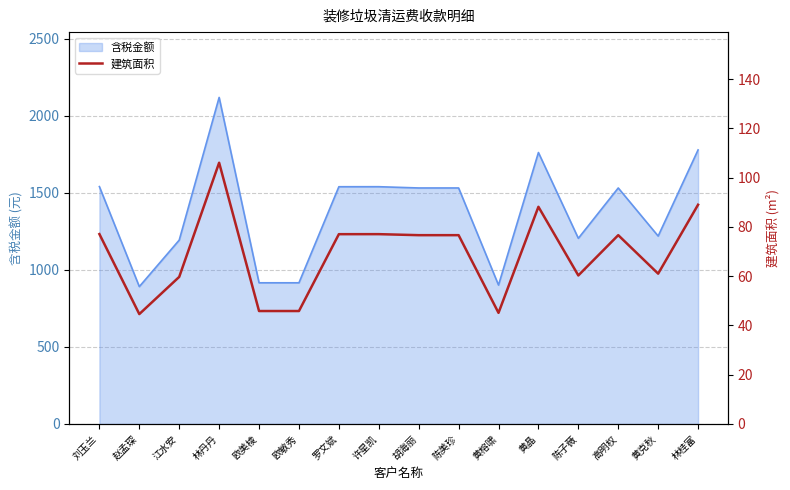

What is the sum of all values?

1106.5